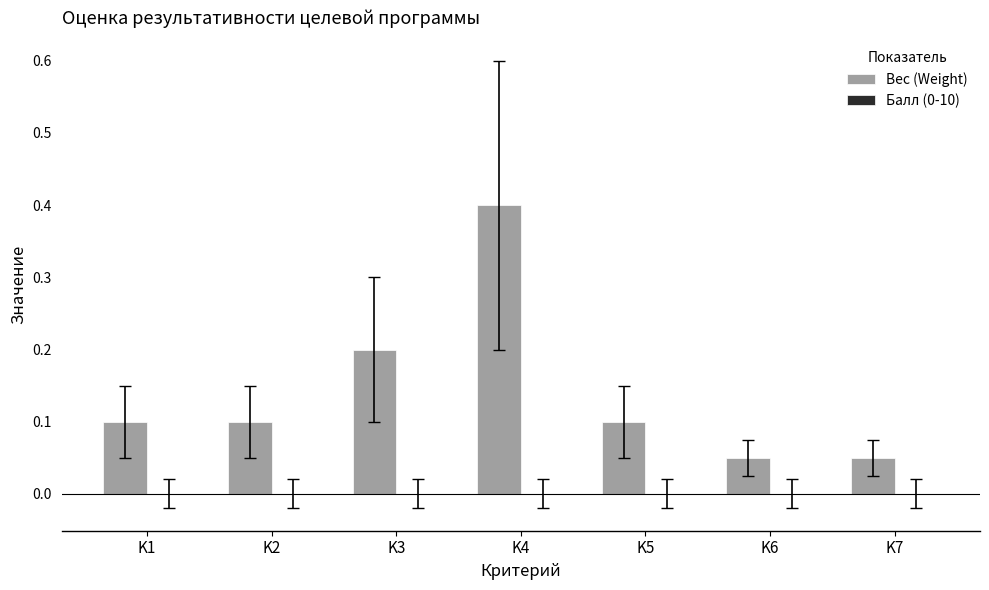

Between K3 and K2, which is larger?

K3